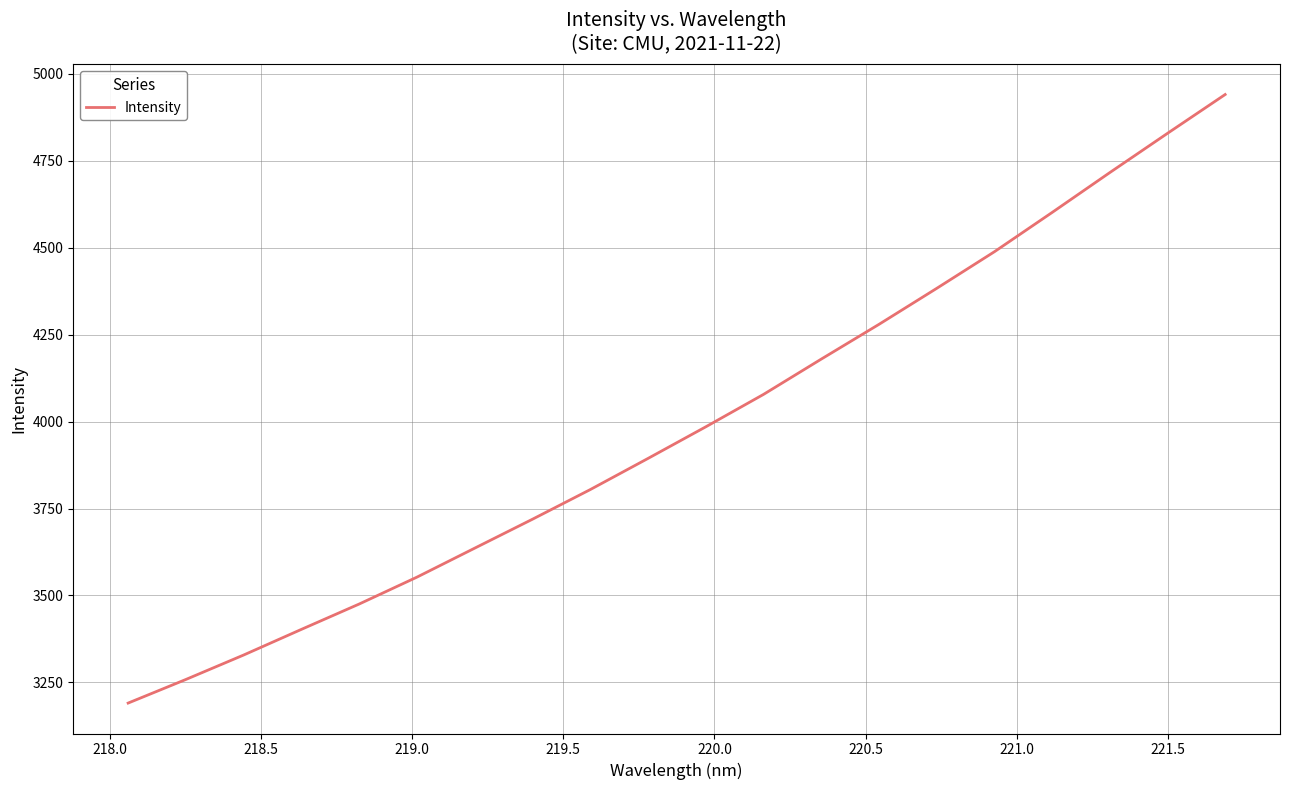

Reading right to left, transcribe all the data shown in this chart.

4940.8	4829.1	4716.1	4601.4	4488.5	4383.1	4279.6	4179.6	4078.1	3984.9	3894.0	3804.4	3719.2	3636.0	3552.7	3475.3	3402.4	3328.6	3258.3	3190.4